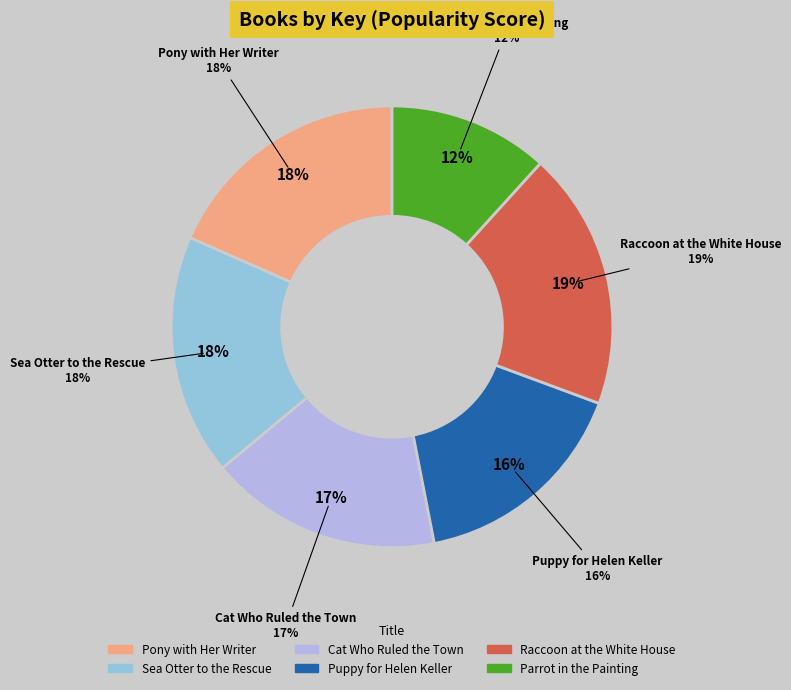

What percentage is NOT represented by Pony with Her Writer?

81.6%